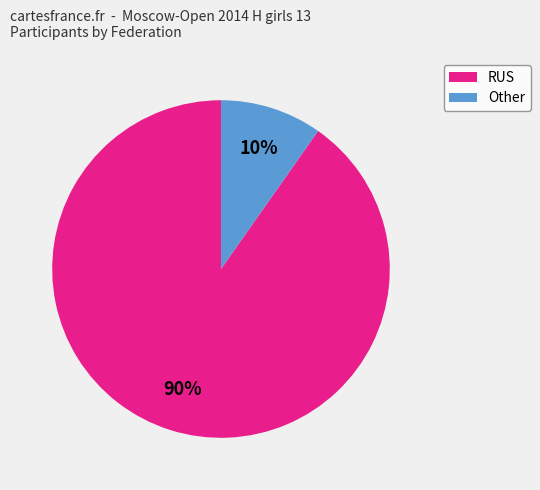

How many segments does this pie chart have?

2